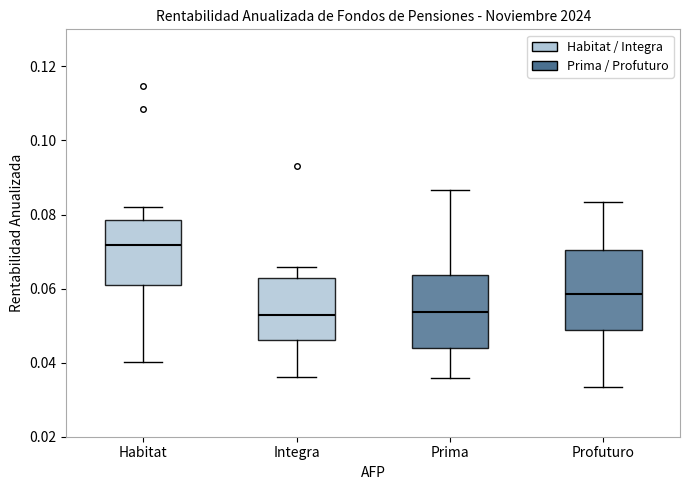

Where is the upper edge of the box for Habitat on the y-axis? The values are not printed on the chart, so give them approximately, as read against the axis.

0.078